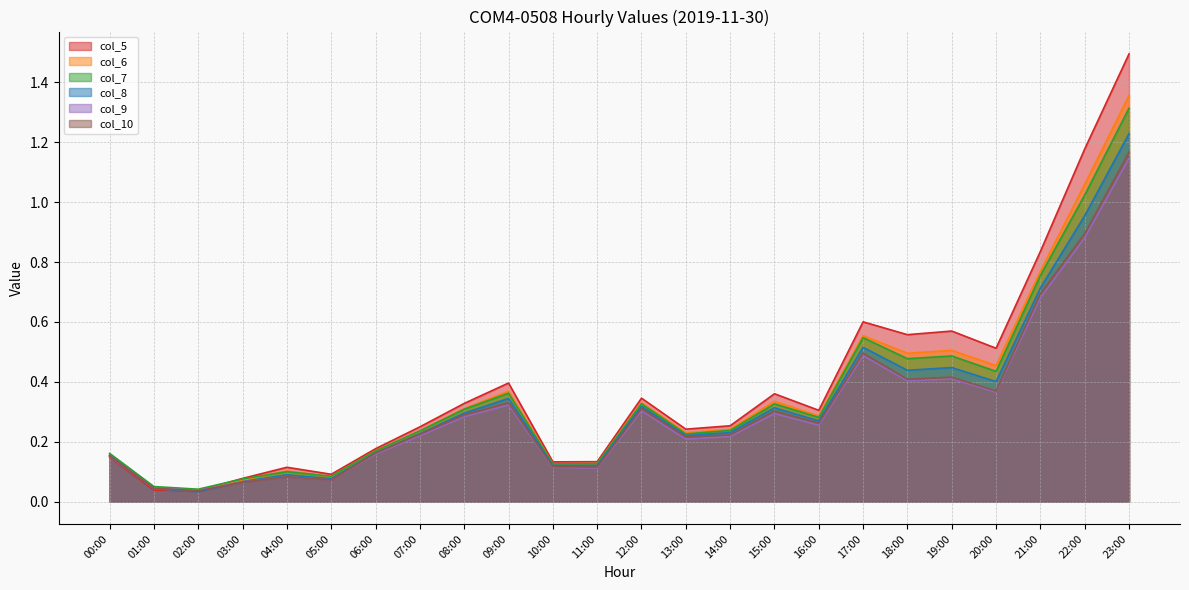

Which has a higher value, 18:00 or 06:00?

18:00